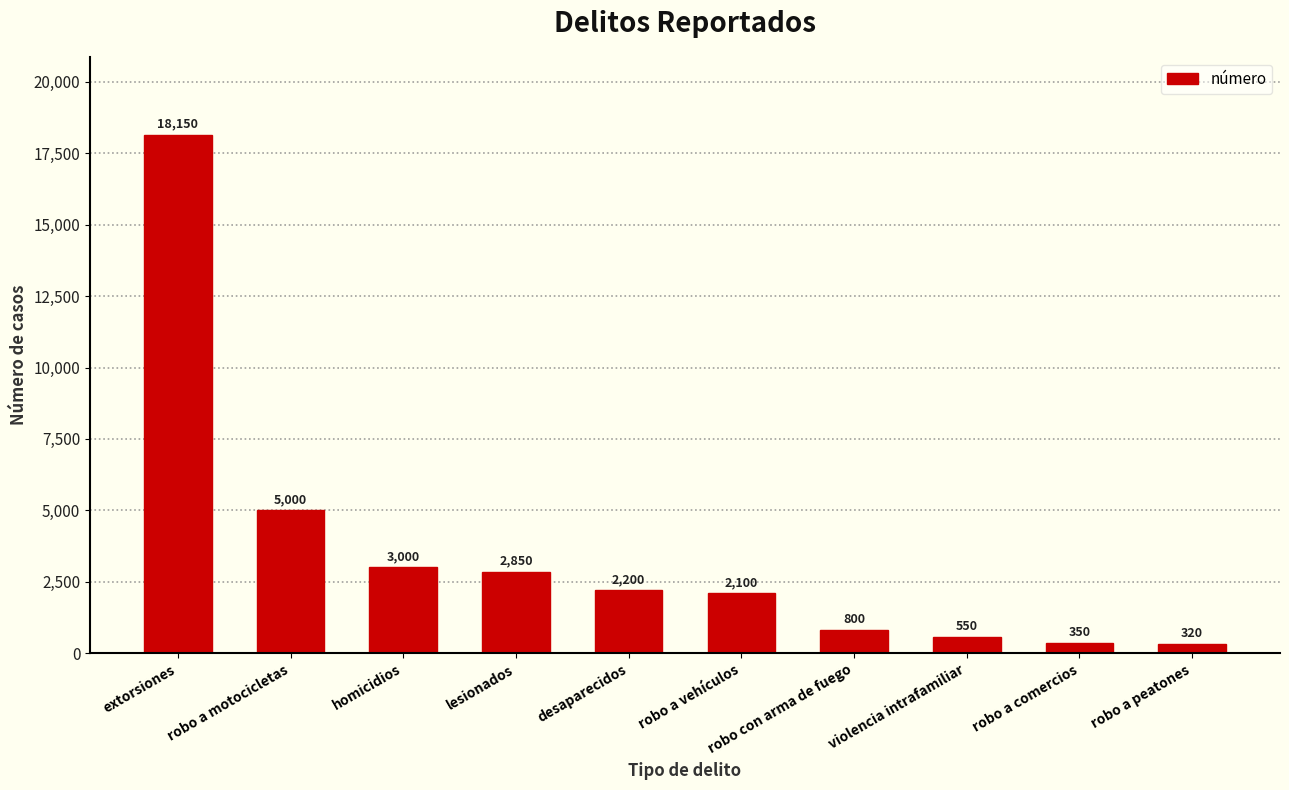

At which label is the value closest to 9235?

robo a motocicletas